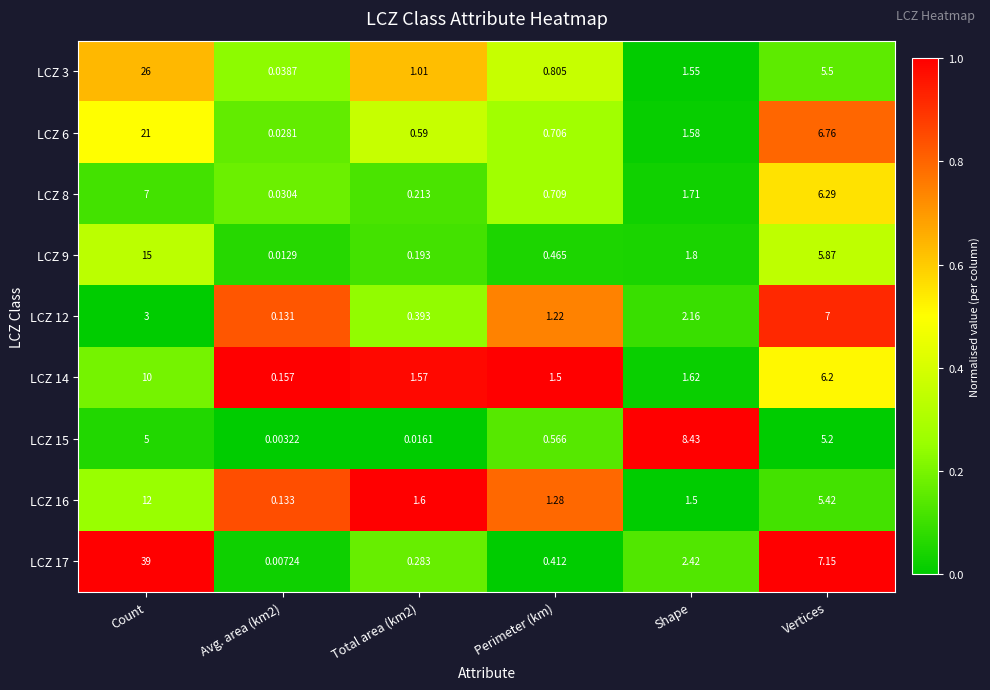

At which category is the sum across all series the highest?

Count